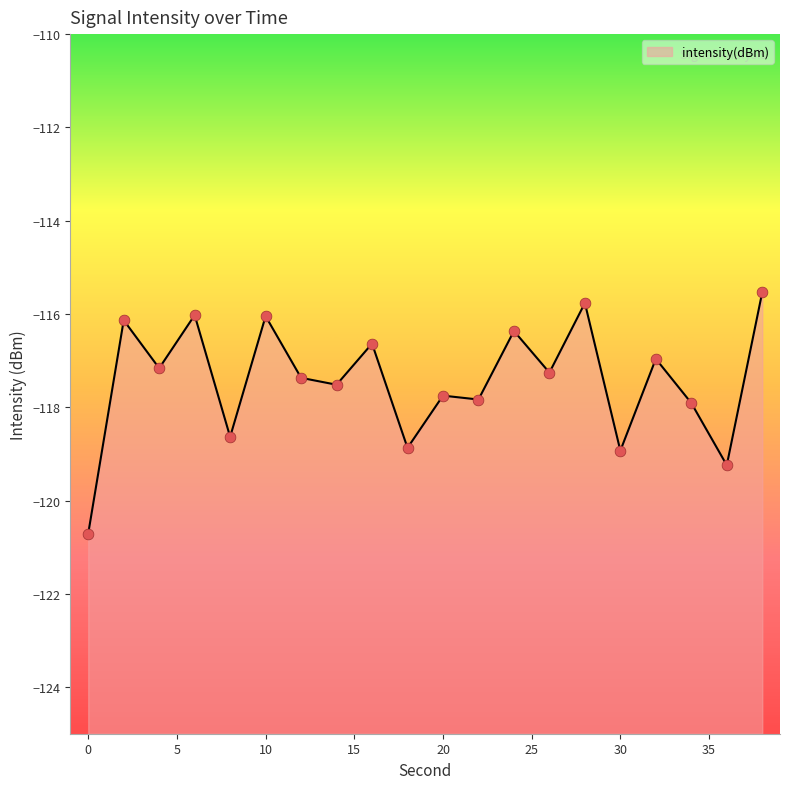

Which has a higher value, 24 or 26?

24